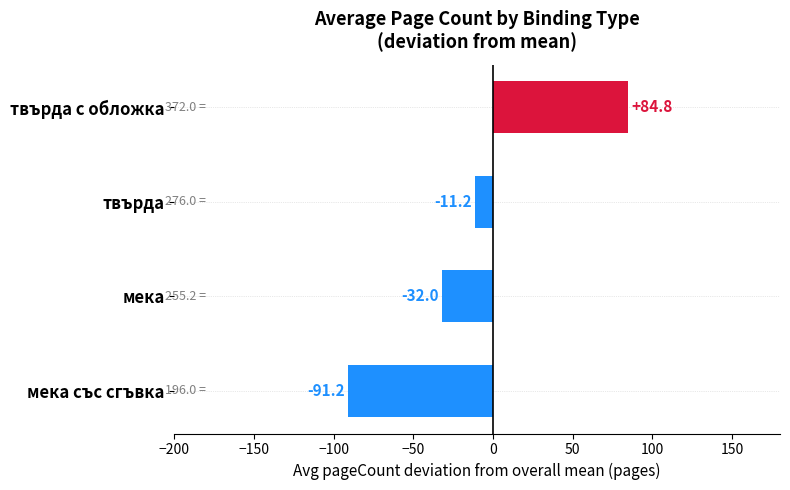

What is the sum of all values?

-49.4